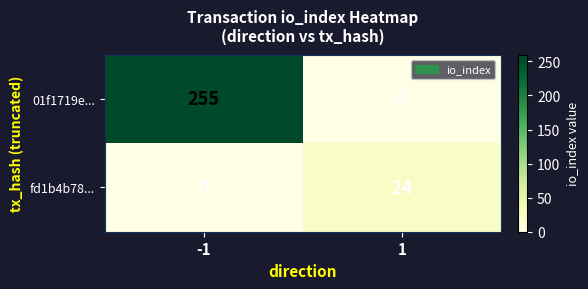

Which series has the largest total across all categories?

01f1719e...